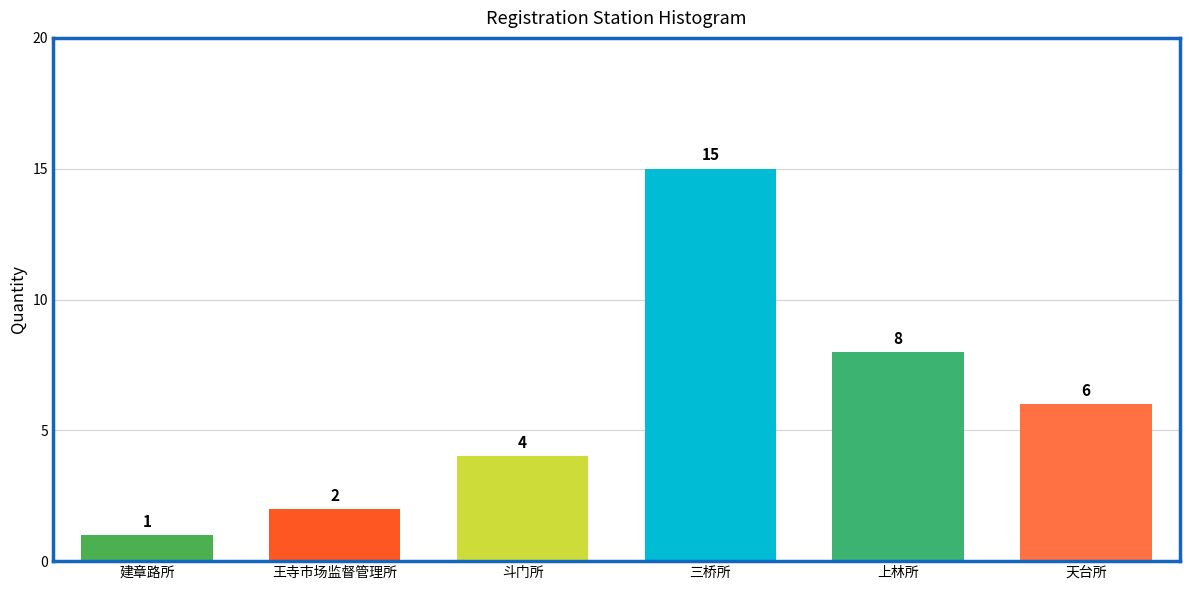

Reading left to right, list all the values displayed in this chart.

建章路所=1	王寺市场监督管理所=2	斗门所=4	三桥所=15	上林所=8	天台所=6